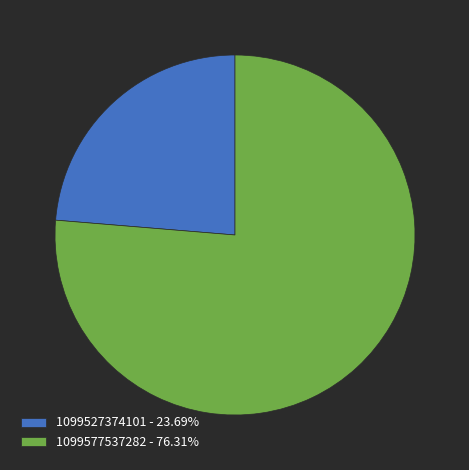

True or false: 1099577537282 accounts for 76% of the total.

True